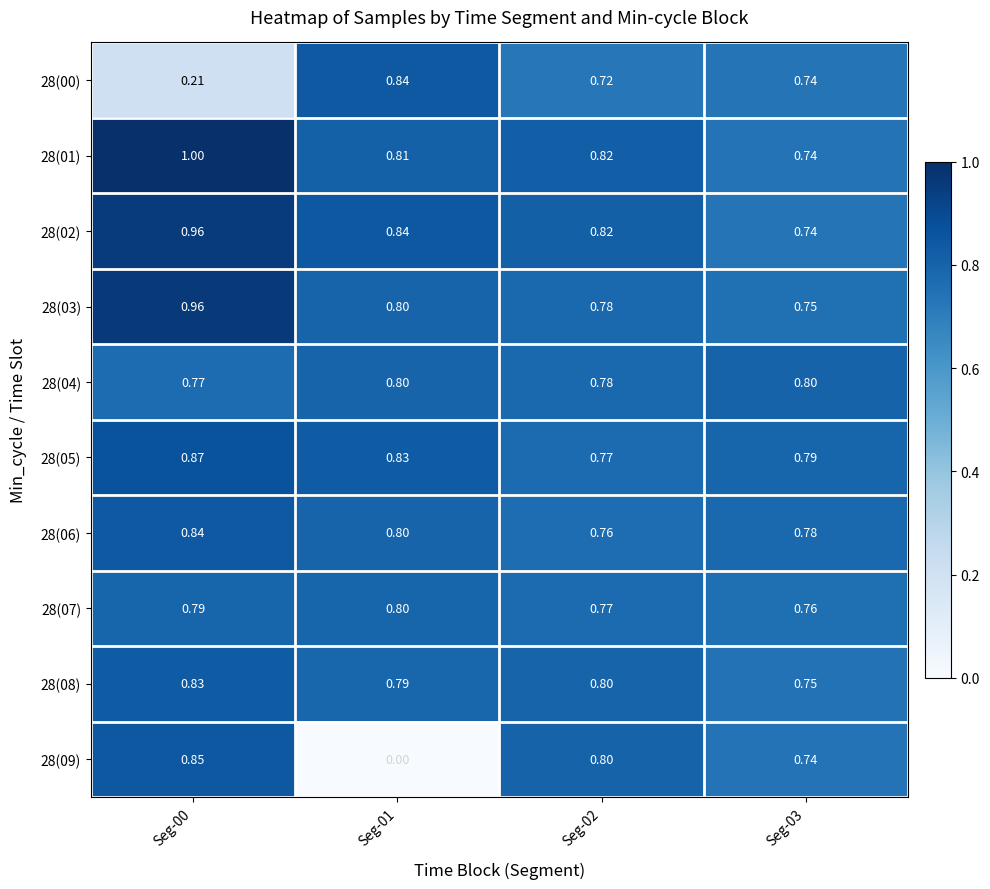

Is the value of 28(07) at Seg-02 greater than the value of 28(06) at Seg-03?

No